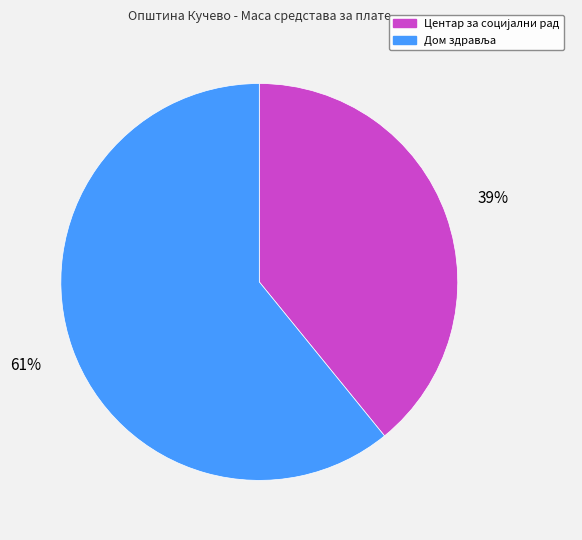

To the nearest percent, what is the average slice percentage?

50%